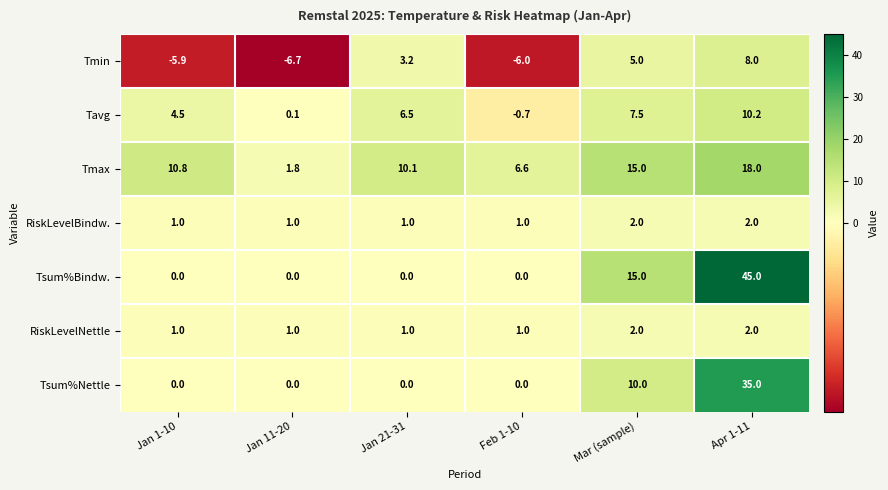

What is the average value of the Tsum%Bindw. series?

10.0